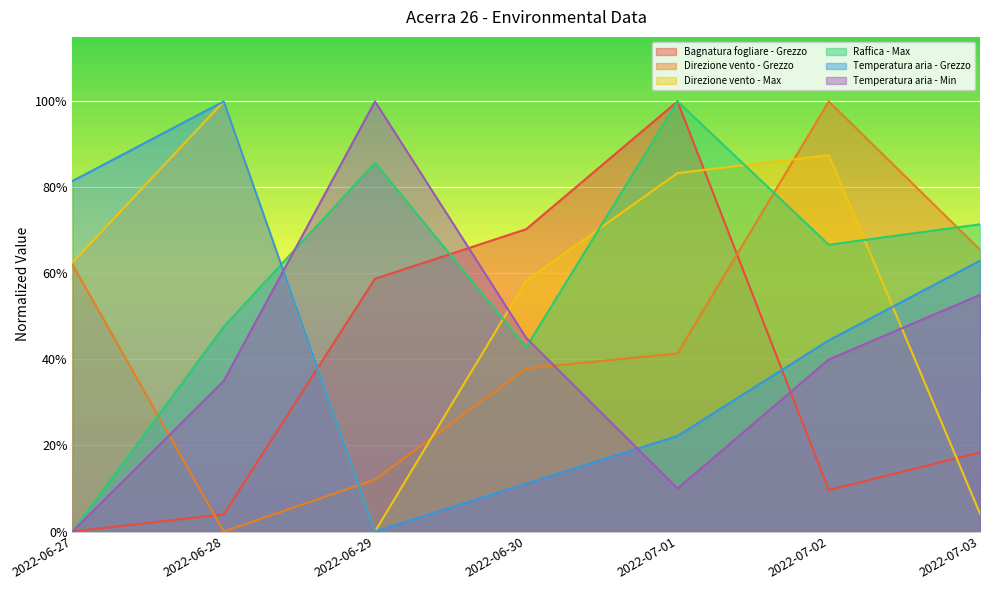

Reading right to left, transcribe all the data shown in this chart.

Bagnatura fogliare - Grezzo: 0.2	0.1	1.0	0.7	0.6	0.0	0.0
Direzione vento - Grezzo: 0.7	1.0	0.4	0.4	0.1	0.0	0.6
Direzione vento - Max: 0.0	0.9	0.8	0.6	0.0	1.0	0.6
Raffica - Max: 0.7	0.7	1.0	0.4	0.9	0.5	0.0
Temperatura aria - Grezzo: 0.6	0.4	0.2	0.1	0.0	1.0	0.8
Temperatura aria - Min: 0.5	0.4	0.1	0.4	1.0	0.3	0.0